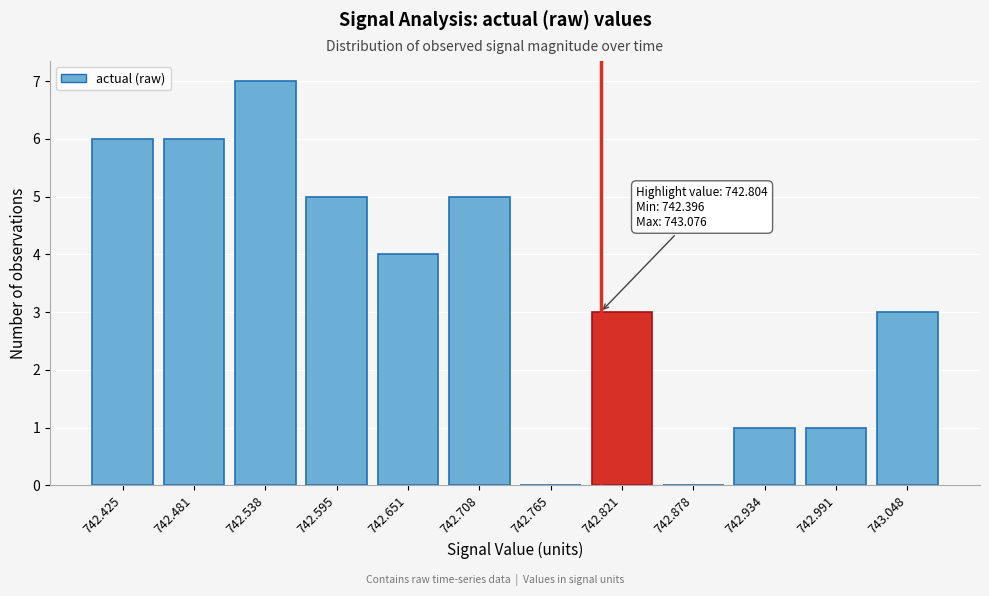

Which range on the x-axis has the tallest bar?

742.51 to 742.57